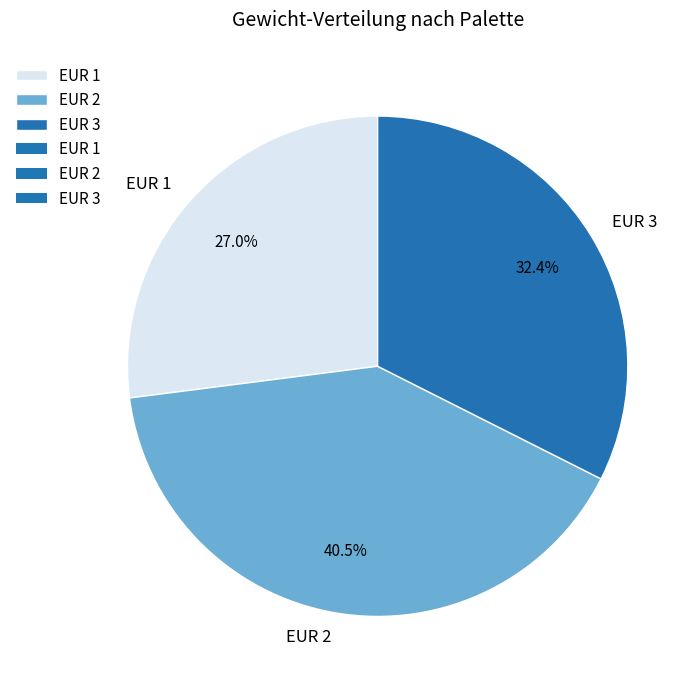

To the nearest percent, what is the difference between the largest and smallest slice percentages?

14%